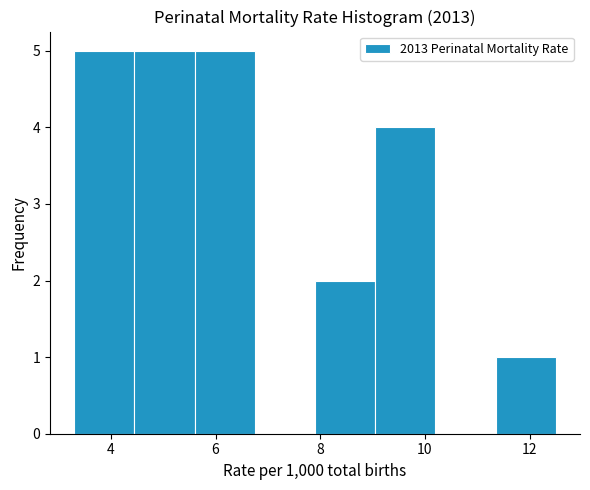

Reading left to right, transcribe this chart: for each bar, give the range it covers on the x-axis and its height. Neither the bar edges nor the heights are printed on the chart, so give them approximately, as read against the axes.

3.30 to 4.45: 5
4.45 to 5.60: 5
5.60 to 6.75: 5
6.75 to 7.90: 0
7.90 to 9.05: 2
9.05 to 10.20: 4
10.20 to 11.35: 0
11.35 to 12.50: 1